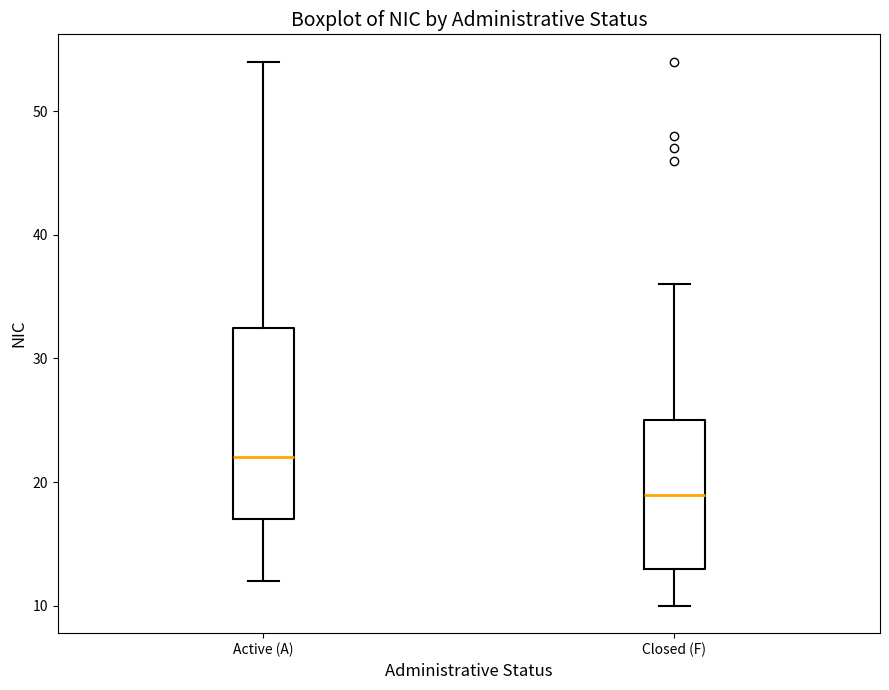

Reading left to right, read every box against the y-axis: the position of its median line, the range the box covers, and the ends of its whiskers. The values are not printed on the chart, so give them approximately, as read against the axis.

Active (A): median 22, box 17 to 33, whiskers 12 to 54
Closed (F): median 19, box 13 to 25, whiskers 10 to 36